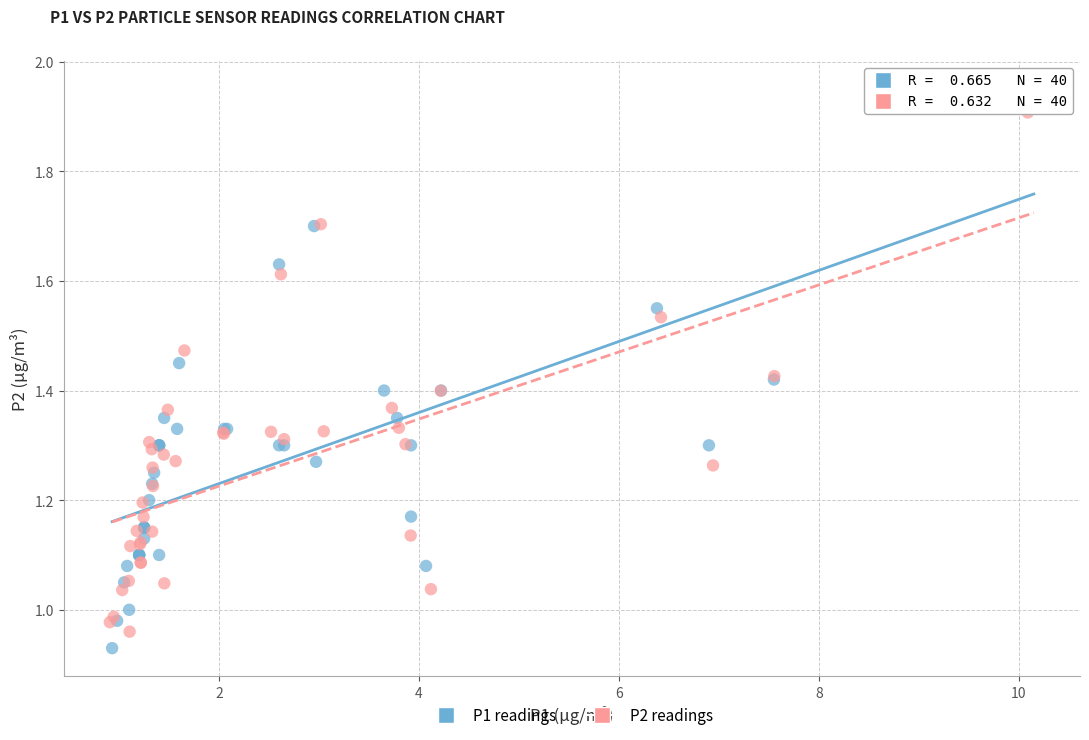

Which series reaches the minimum Y coordinate?

P1 readings